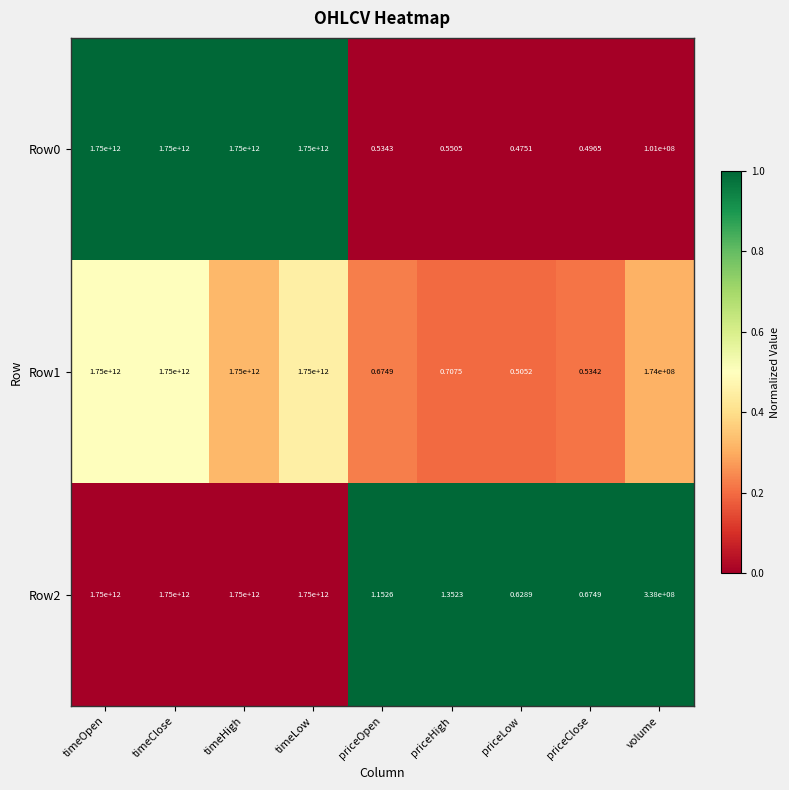

Is the value of Row0 at priceHigh greater than the value of Row1 at timeOpen?

No